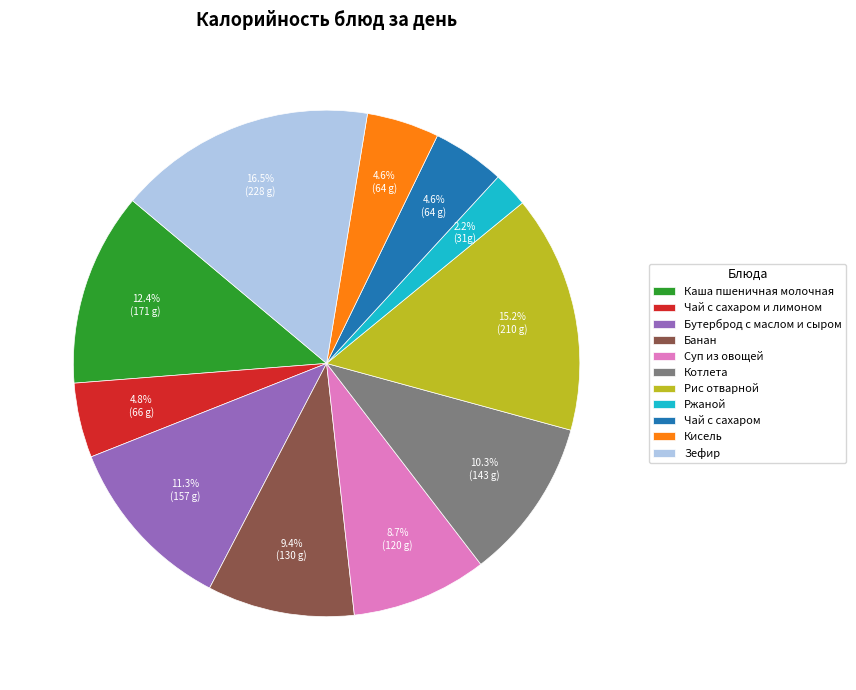

Is there any slice that represents more than half of the pie?

No